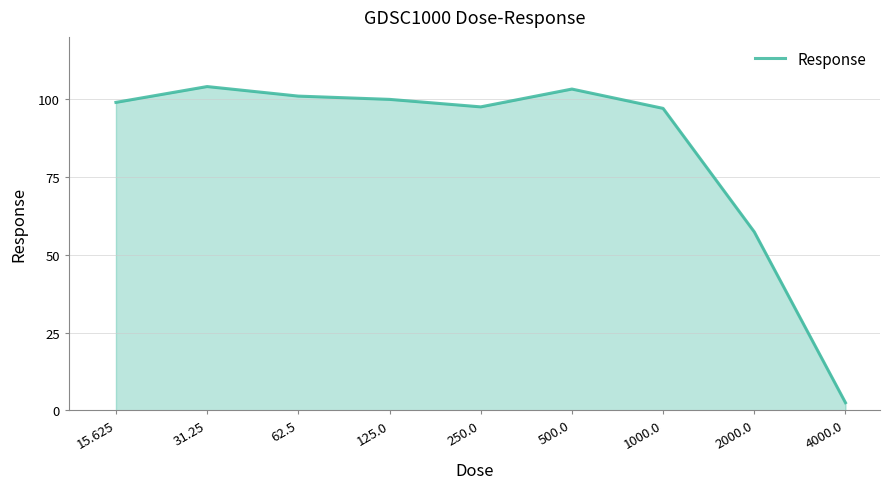

What is the average value?

84.6